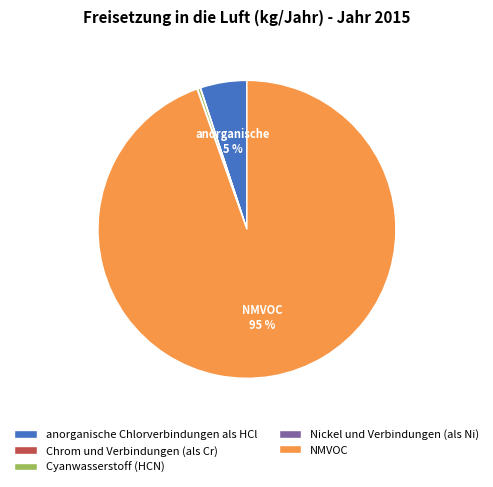

Which category has the biggest portion of the pie?

NMVOC